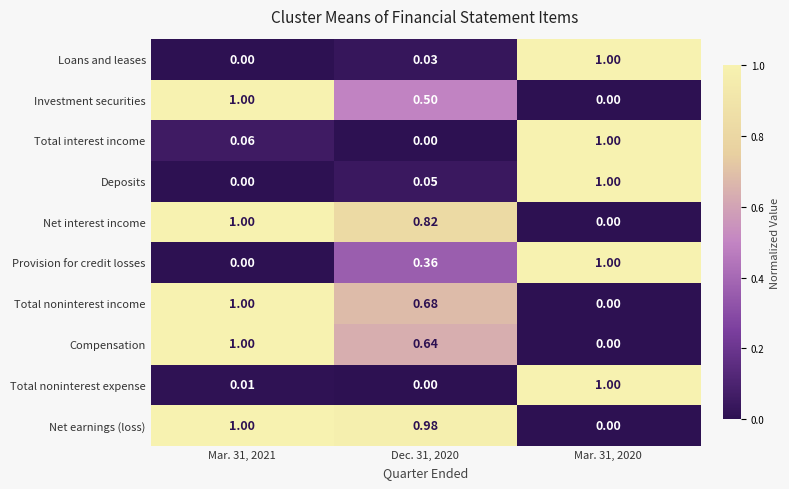

What is the greatest value displayed?

1.0